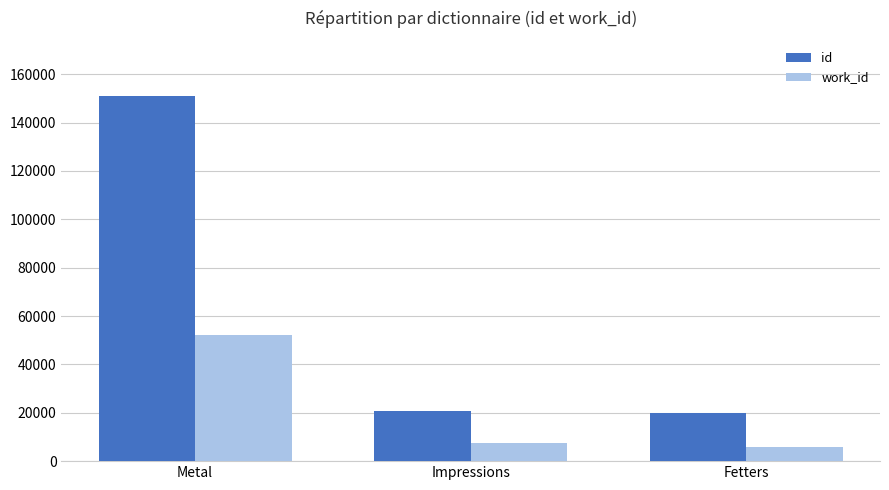

What is the sum of all work_id values?

65212